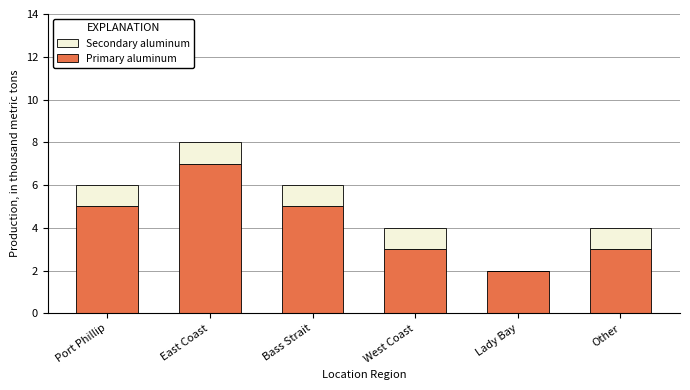

What value does the Primary aluminum series have at Bass Strait?

5